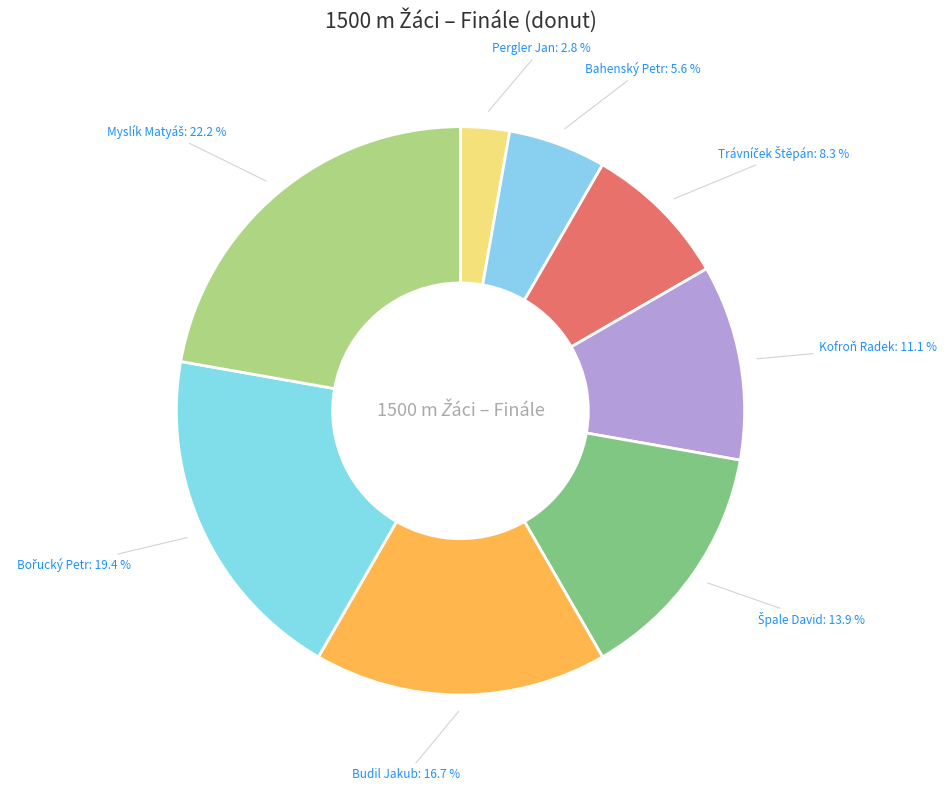

How many segments does this pie chart have?

8